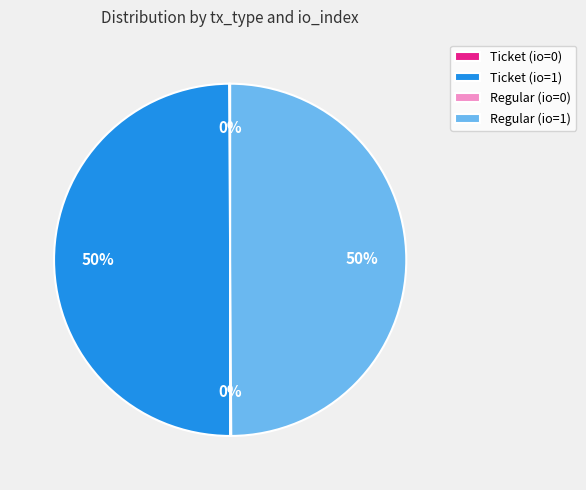

To the nearest percent, what is the average slice percentage?

25%